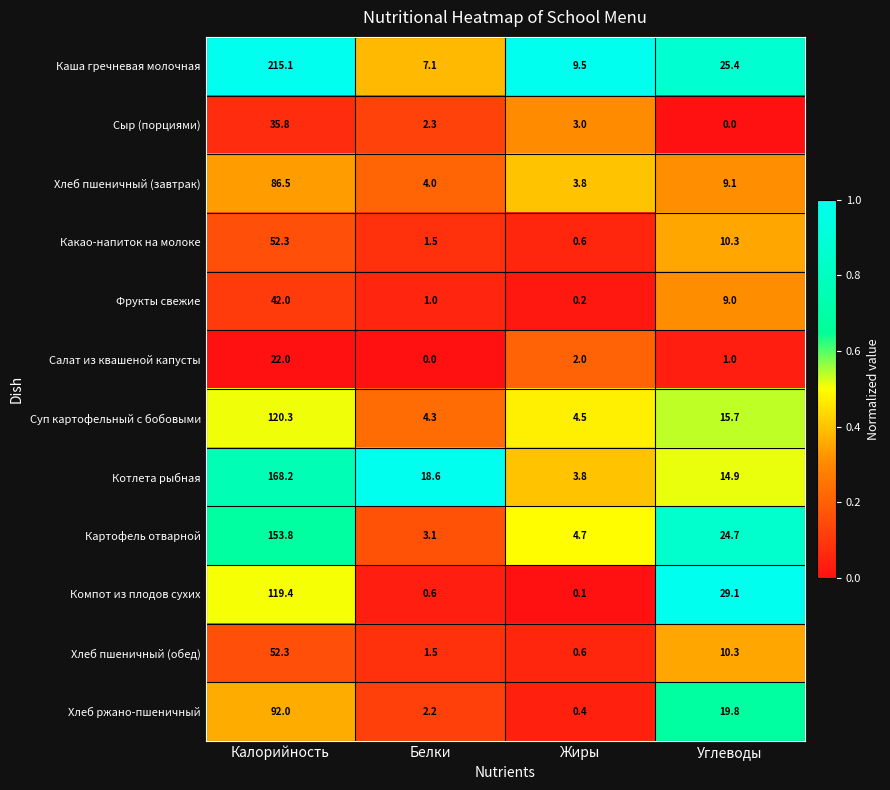

What is the spread (max minus min) of values at Углеводы?

29.1